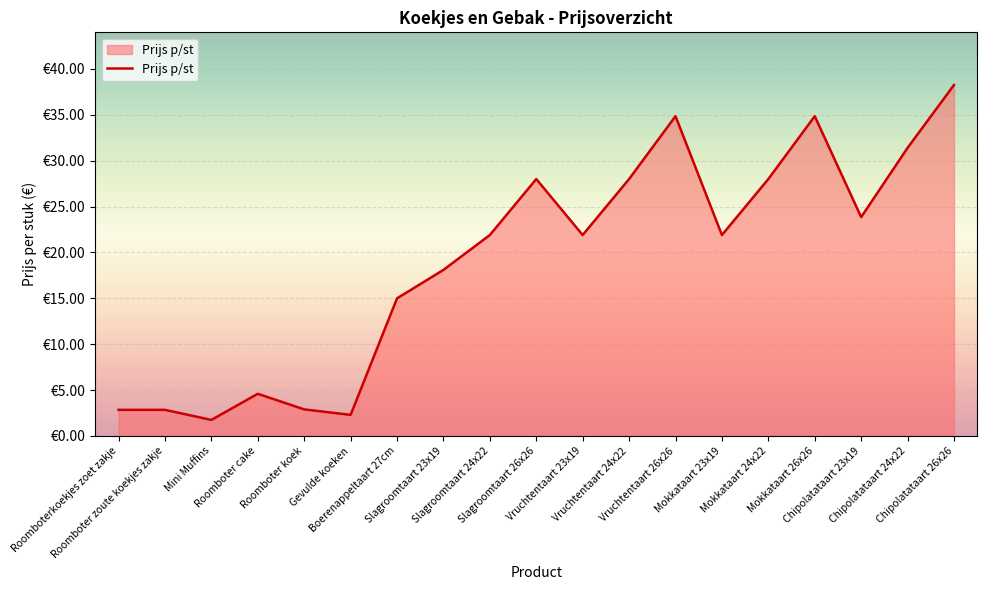

What position from the right is Chipolatataart 26x26?

1